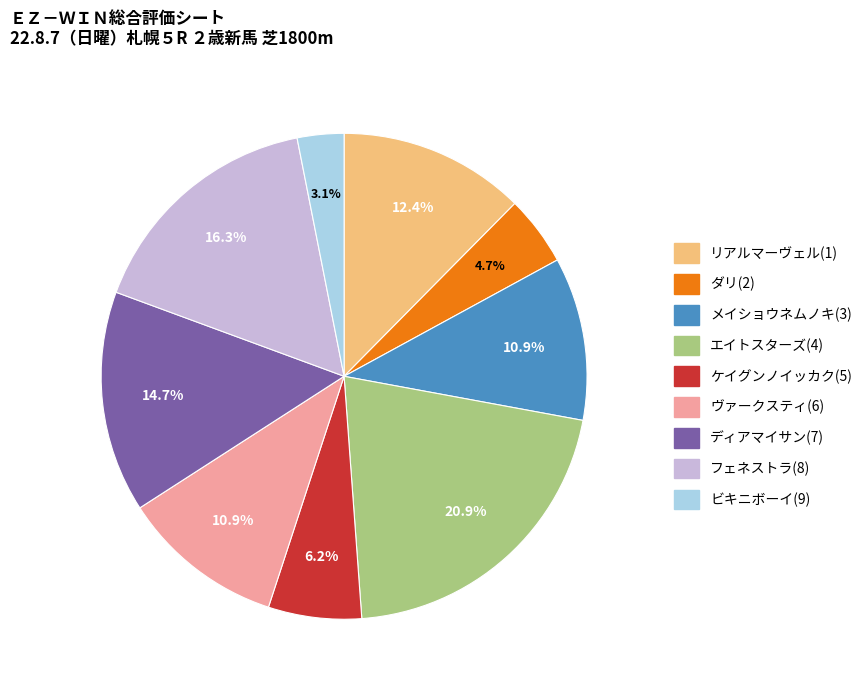

Which slice is the smallest?

ビキニボーイ(9)